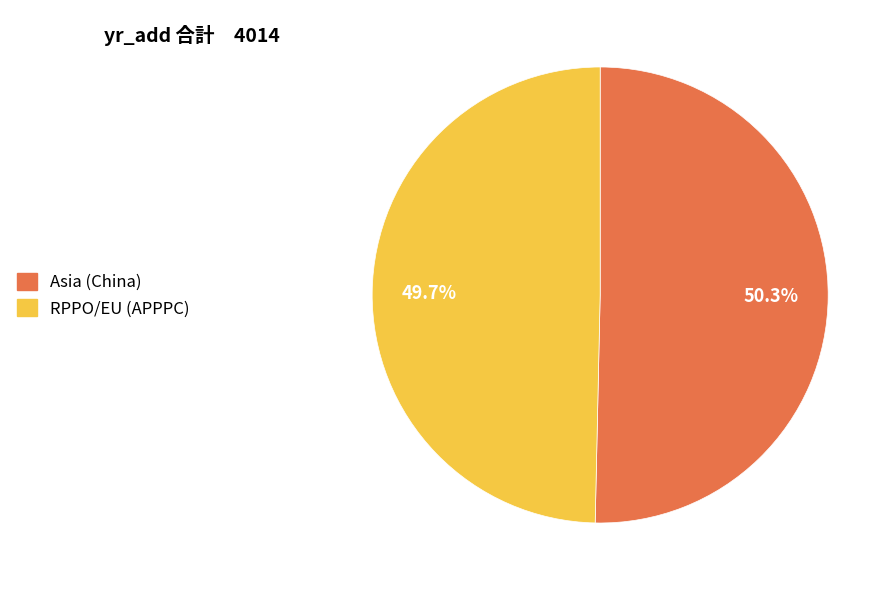

Does RPPO/EU (APPPC) represent more than half of the total?

No